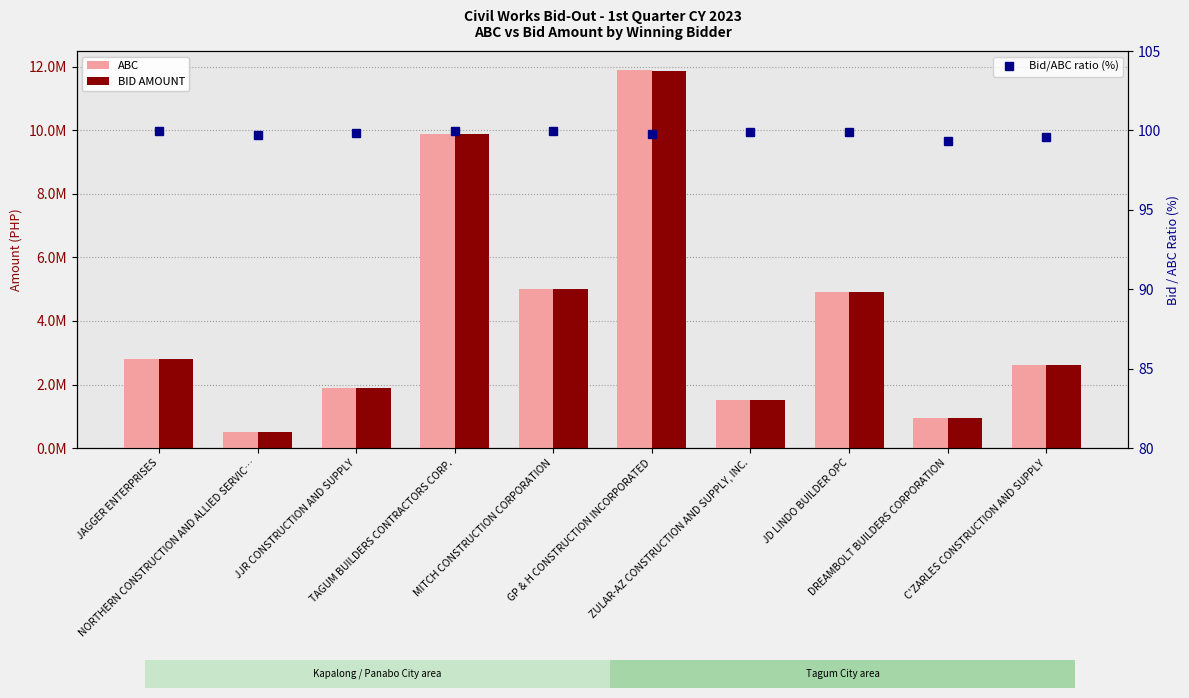

The value of BID AMOUNT at GP & H CONSTRUCTION INCORPORATED is 11874432.0. True or false?

True